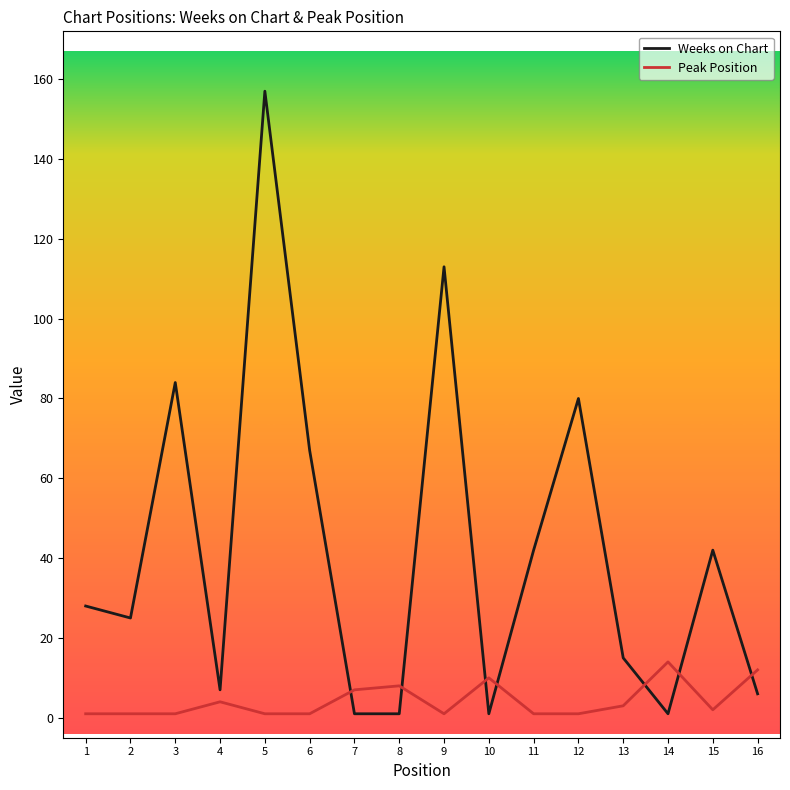

In Weeks on Chart, how many points are higher than both neighbors (excluding endpoints)?

5